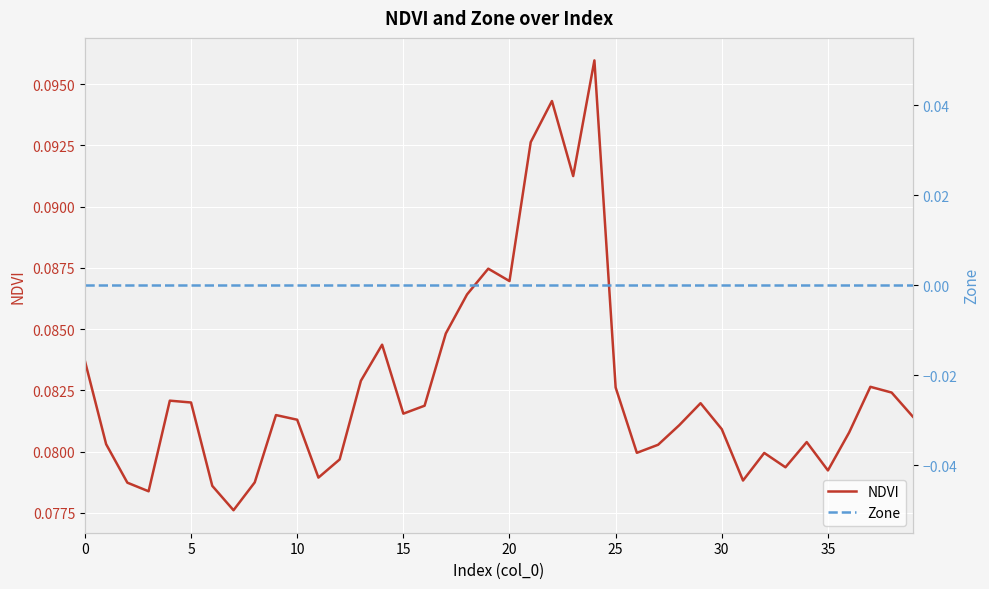

At how many categories does at least one series exceed 0?

40